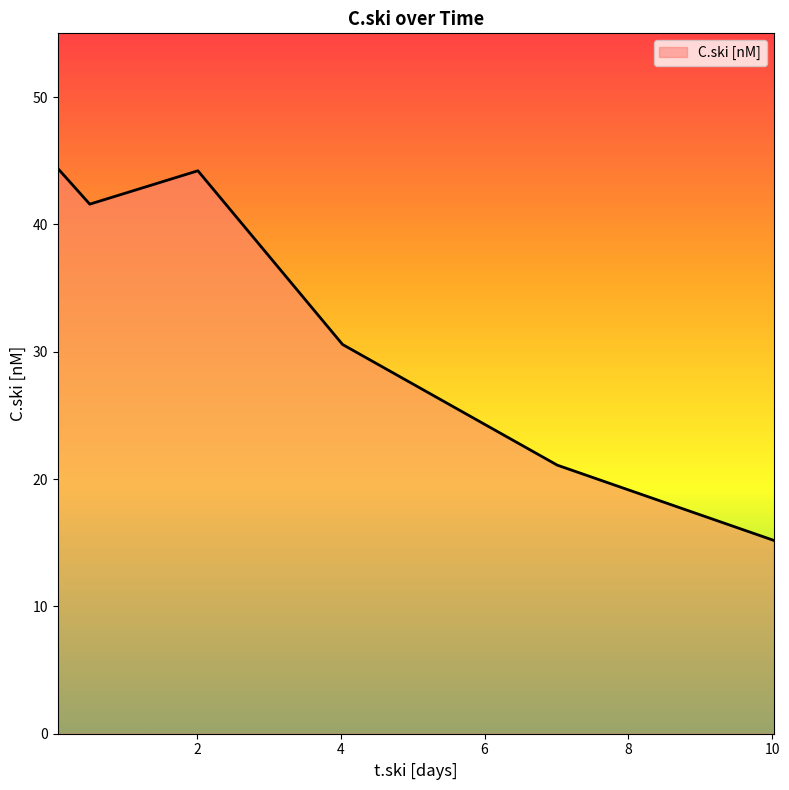

Count the number of data series in this chart.

1